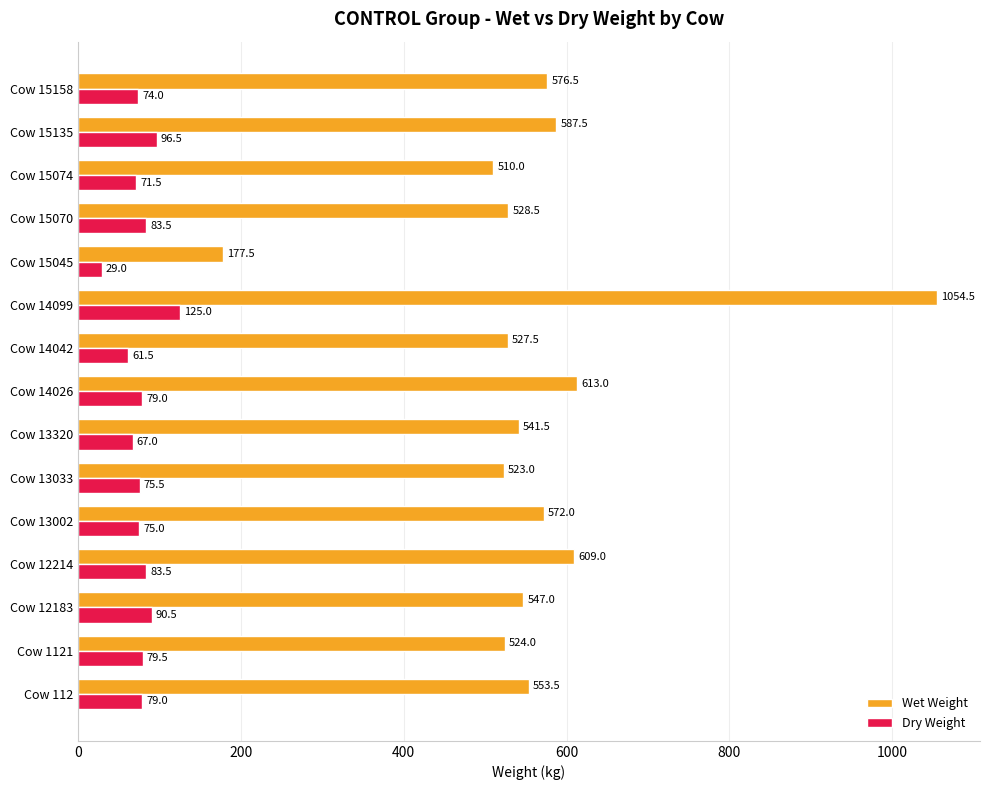

The Dry Weight series shows 75.5 at Cow 13033. True or false?

True